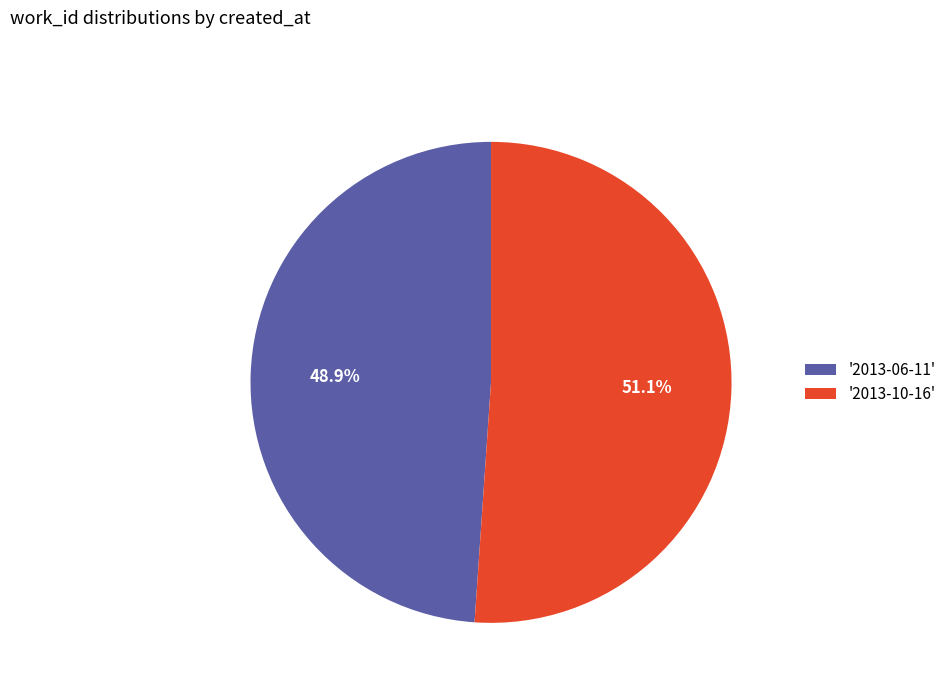

Which category has the smallest portion of the pie?

'2013-06-11'